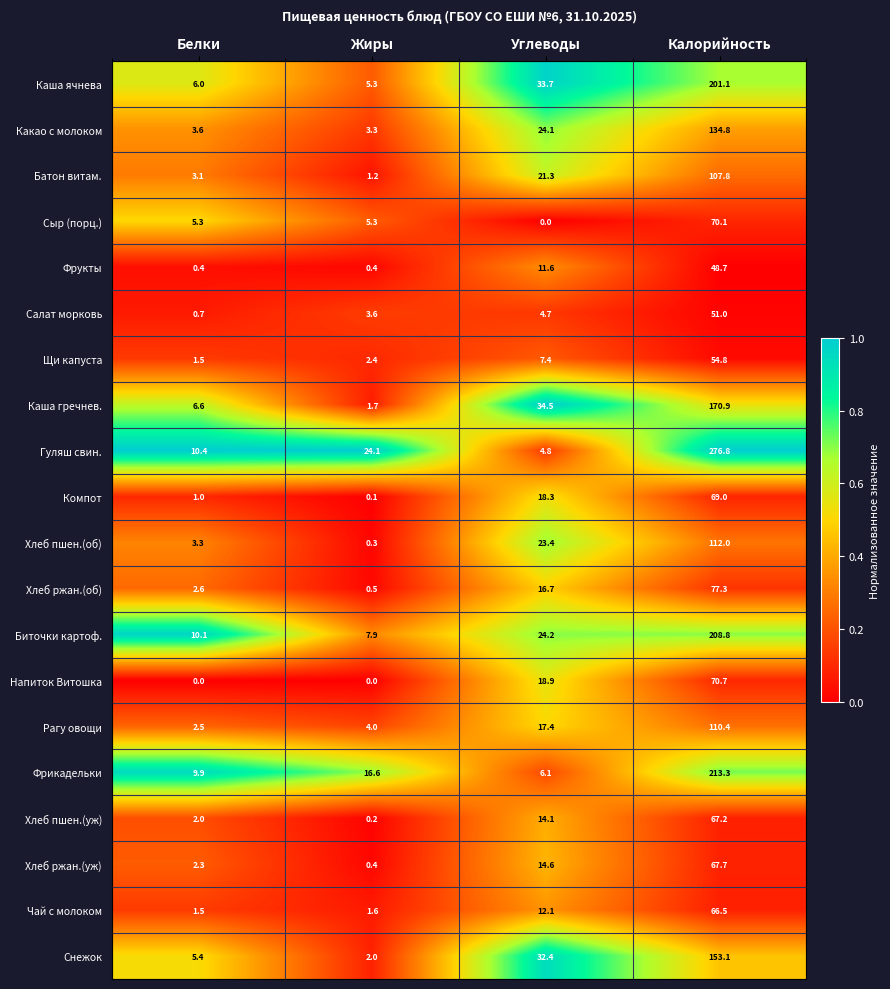

What is the lowest value of the Чай с молоком series?

1.5